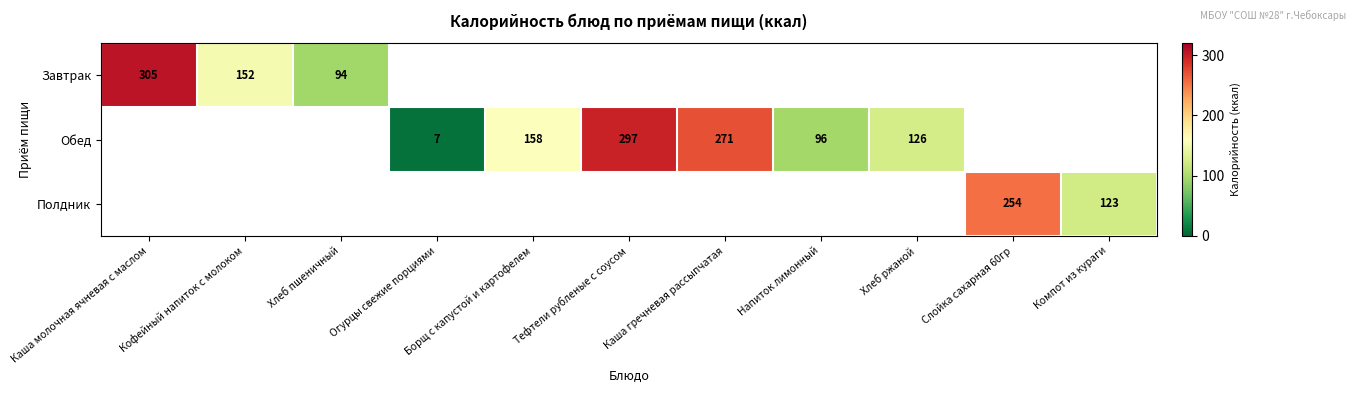

Is it true that Полдник equals 166 at Компот из кураги?

False